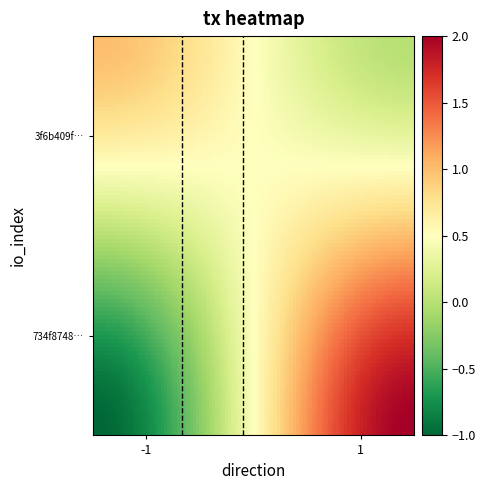

Rank the series by their maximum value, from highest to lowest.

734f8748c7b1c95a3986a6d4a8cc181ef581bb3, 3f6b409f64253a5b8092aa4c6cb6a1b0c83e30a